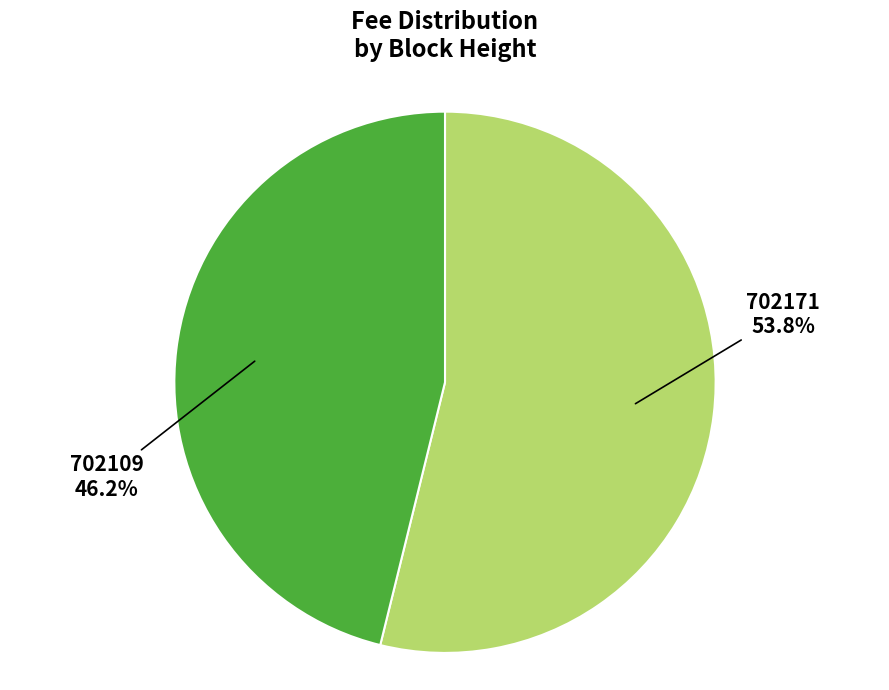

How many segments does this pie chart have?

2